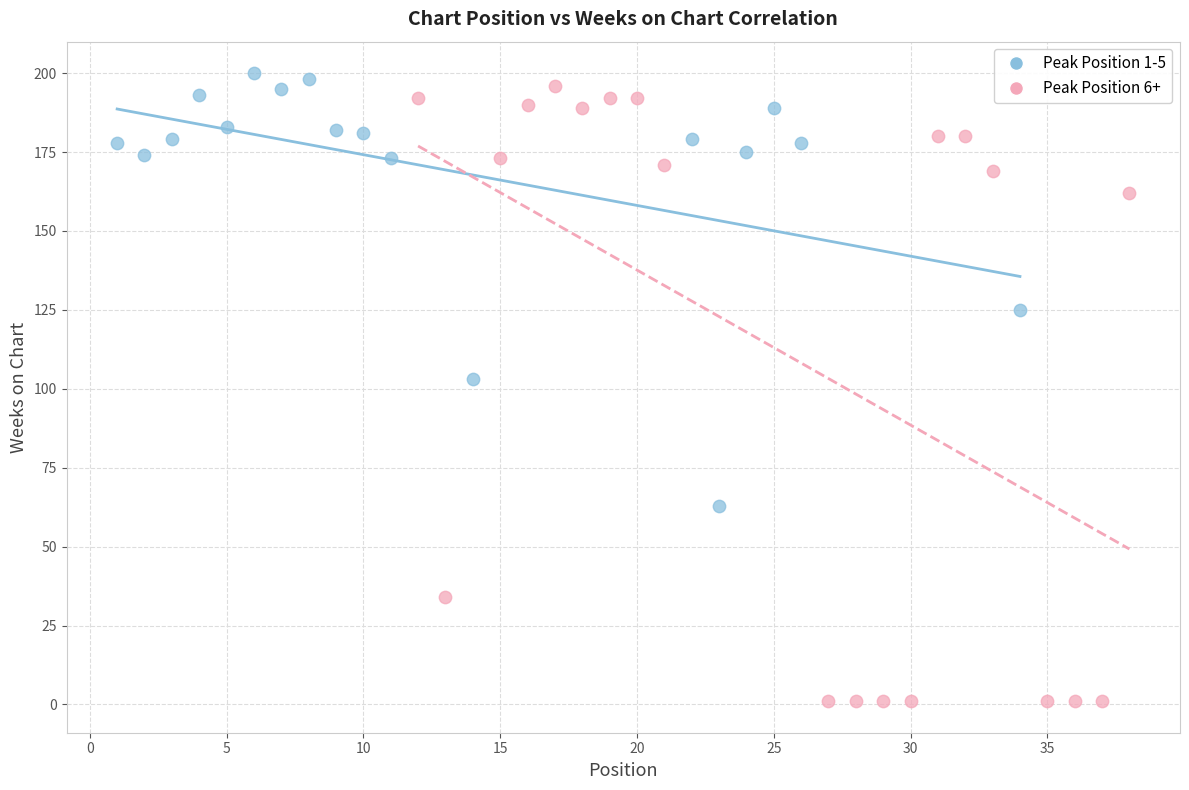

What are all the series names shown in the legend?

Peak Position 1-5, Peak Position 6+